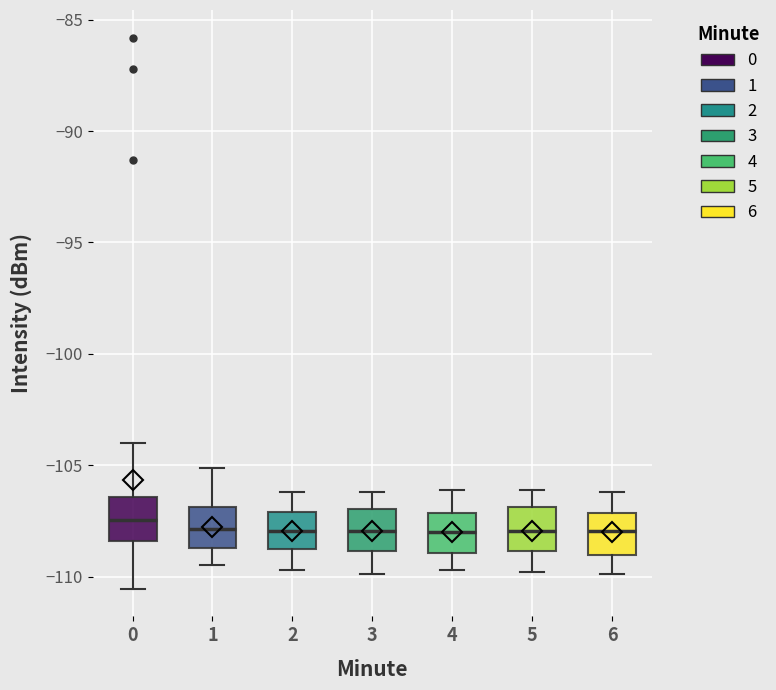

Reading left to right, transcribe this box plot: for each box, give where its median line is, the range the box spans, and where its two whiskers end, as read against the y-axis. The values are not printed on the chart, so give them approximately, as read against the axis.

0: median -107.5, box -108.5 to -106.5, whiskers -110.5 to -104.0
1: median -108.0, box -108.5 to -107.0, whiskers -109.5 to -105.0
2: median -108.0, box -108.5 to -107.0, whiskers -109.5 to -106.0
3: median -108.0, box -109.0 to -107.0, whiskers -110.0 to -106.0
4: median -108.0, box -109.0 to -107.0, whiskers -109.5 to -106.0
5: median -108.0, box -109.0 to -107.0, whiskers -110.0 to -106.0
6: median -108.0, box -109.0 to -107.0, whiskers -110.0 to -106.0